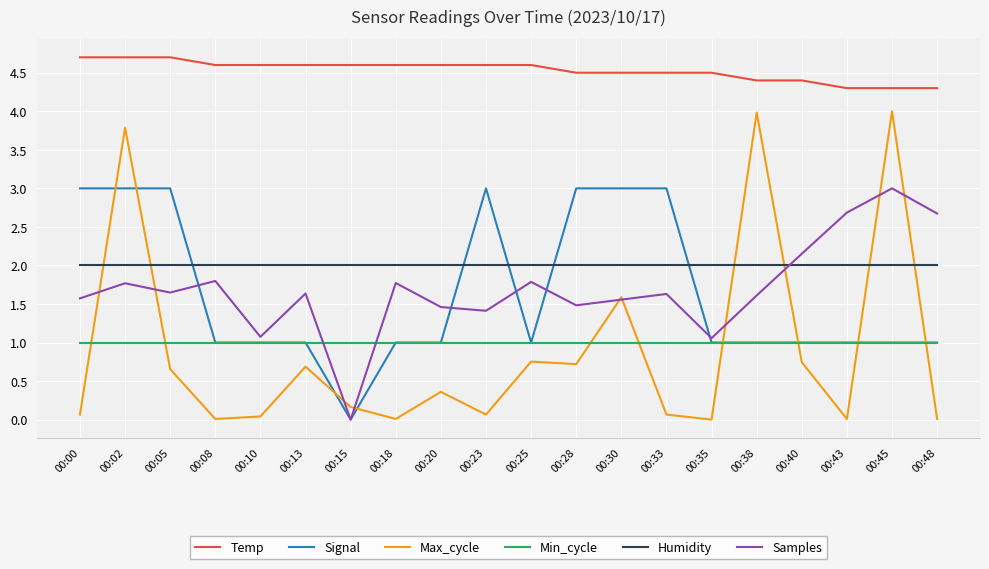

At which label does Signal reach its minimum?

00:15